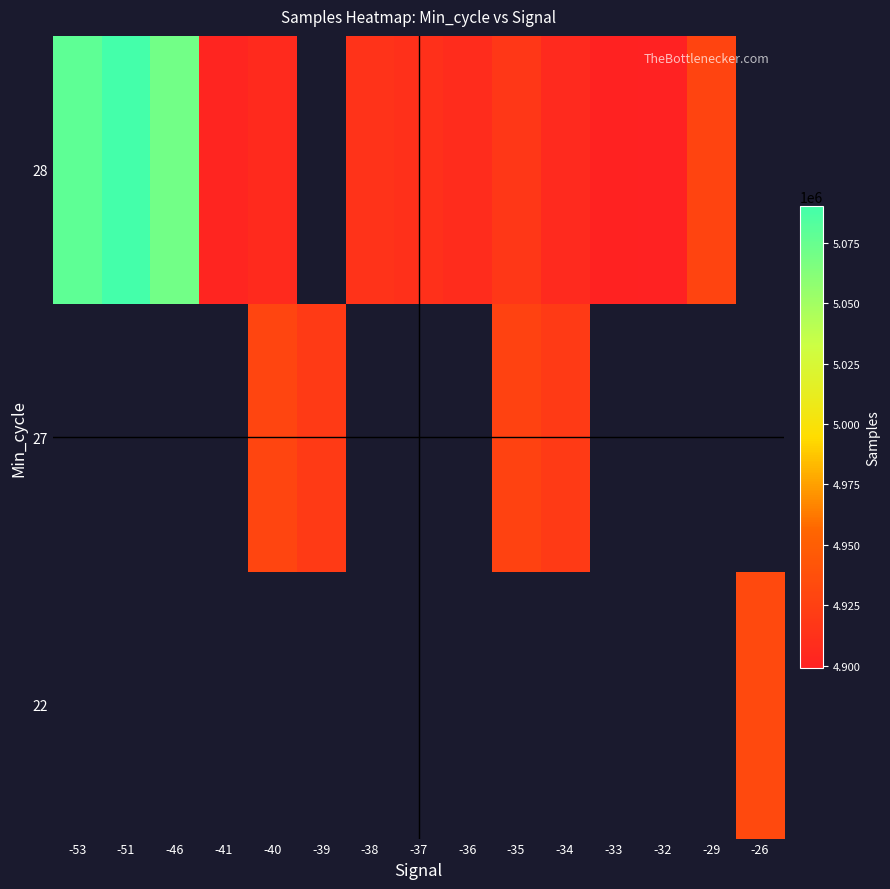

What is the smallest value displayed?

4898929.0